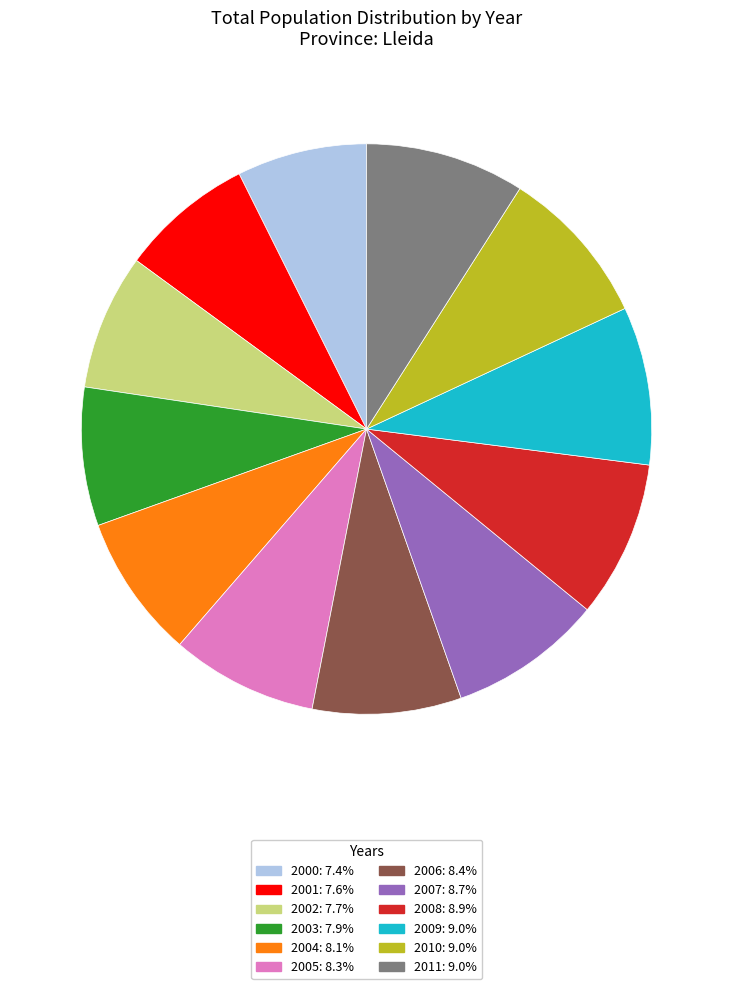

What is the ratio of the value at 2005: 8.3% to the value at 2004: 8.1%?

1.0